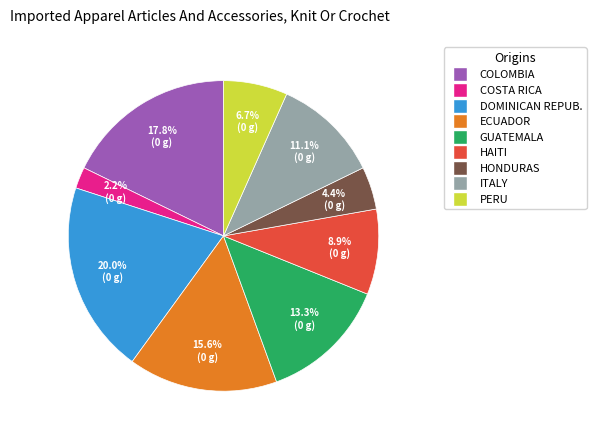

Is there any slice that represents more than half of the pie?

No